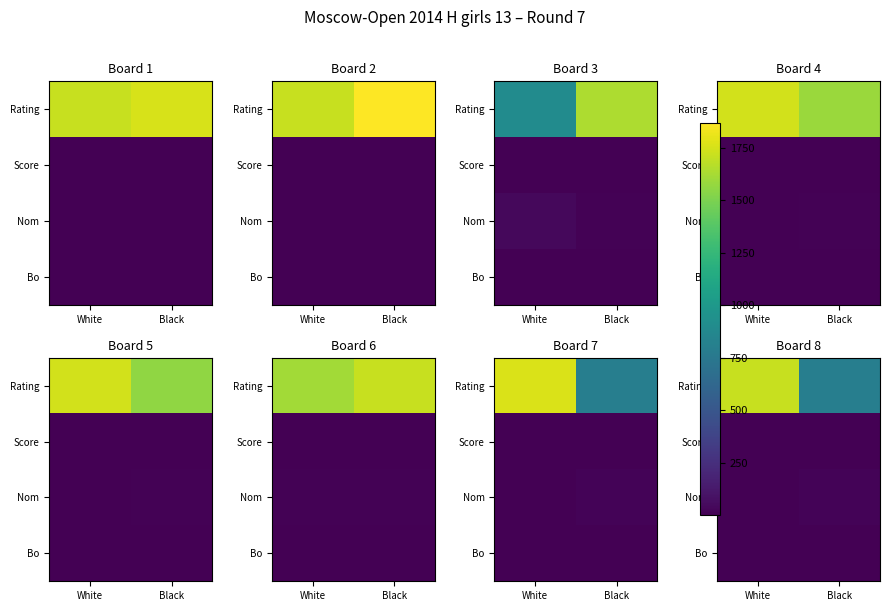

The value of Bo at Black is 2.3. True or false?

False